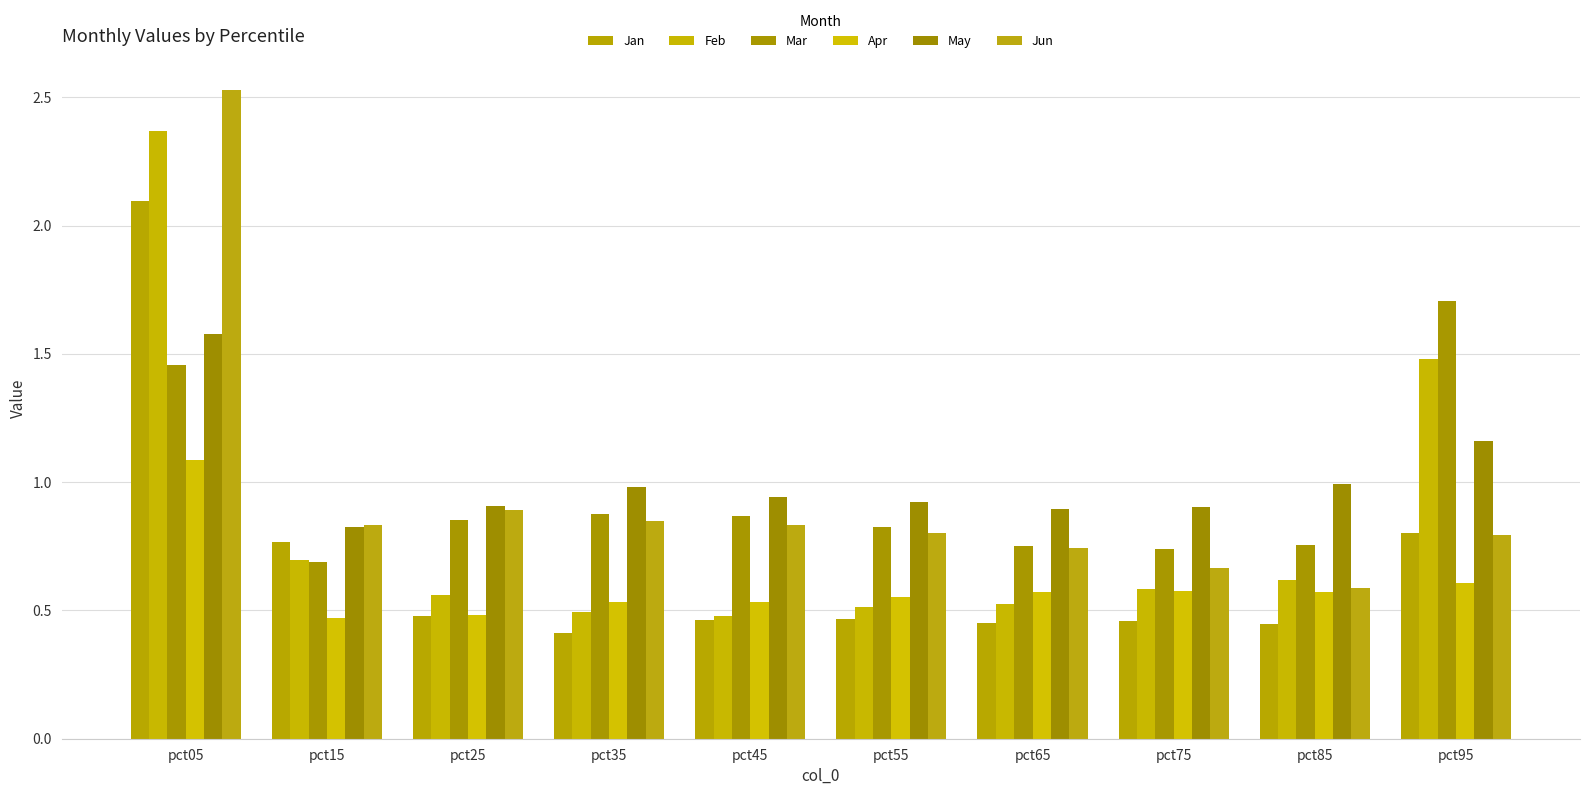

Rank the categories by Apr value from highest to lowest.

pct05, pct95, pct75, pct85, pct65, pct55, pct45, pct35, pct25, pct15